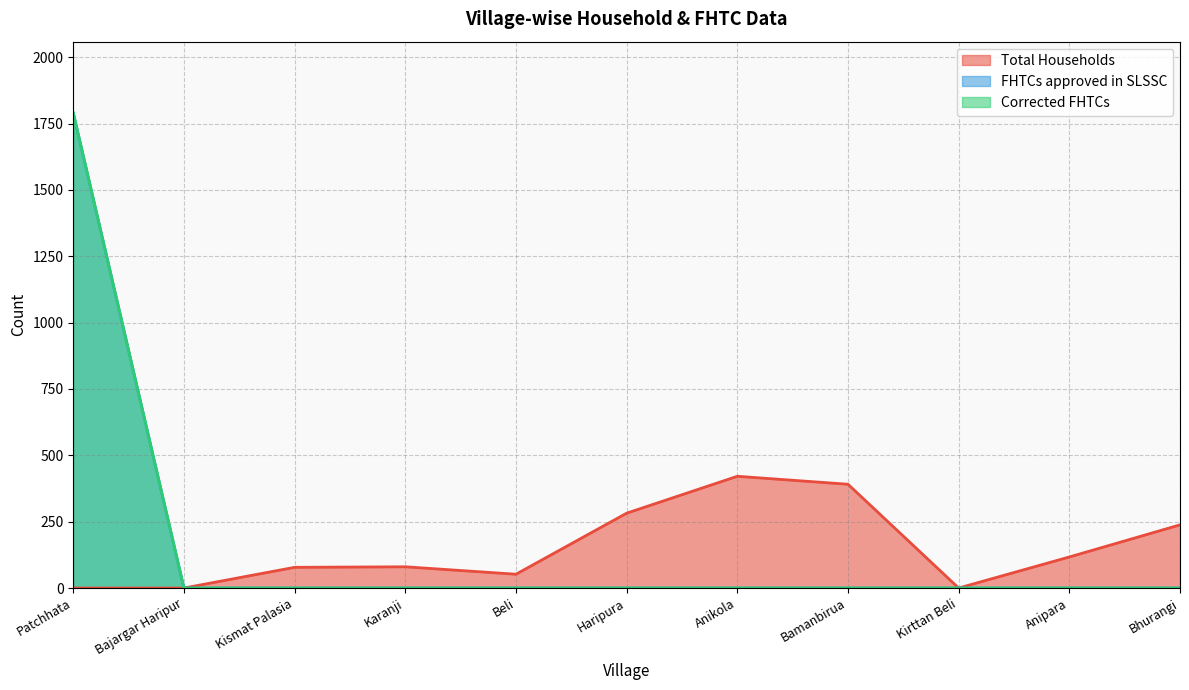

Reading left to right, transcribe all the data shown in this chart.

Total Households: Patchhata=0	Bajargar Haripur=0	Kismat Palasia=78	Karanji=80	Beli=52	Haripura=282	Anikola=421	Bamanbirua=391	Kirttan Beli=0	Anipara=117	Bhurangi=238
FHTCs approved in SLSSC: Patchhata=1790	Bajargar Haripur=0	Kismat Palasia=0	Karanji=0	Beli=0	Haripura=0	Anikola=0	Bamanbirua=0	Kirttan Beli=0	Anipara=0	Bhurangi=0
Corrected FHTCs: Patchhata=1790	Bajargar Haripur=0	Kismat Palasia=0	Karanji=0	Beli=0	Haripura=0	Anikola=0	Bamanbirua=0	Kirttan Beli=0	Anipara=0	Bhurangi=0